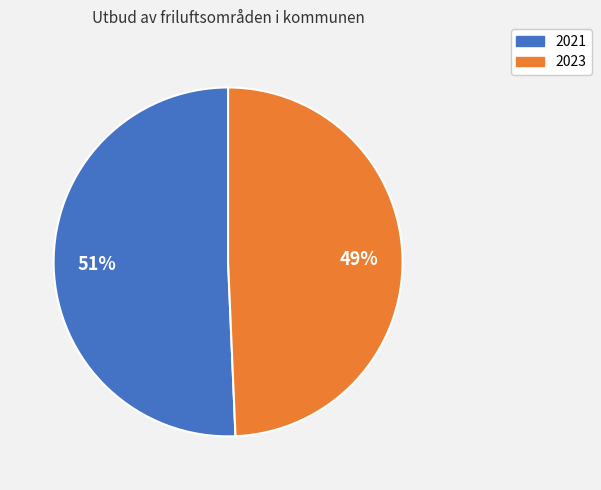

Count the number of slices in the pie.

2